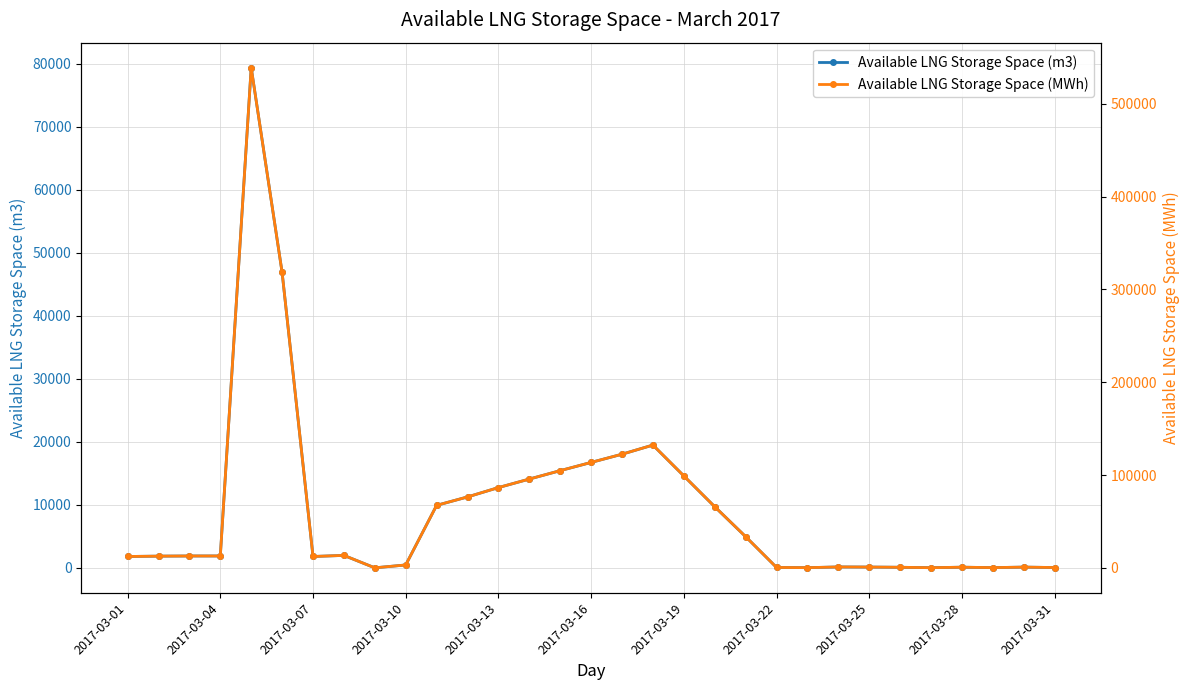

True or false: Available LNG Storage Space (MWh) and Available LNG Storage Space (m3) cross at least once.

False